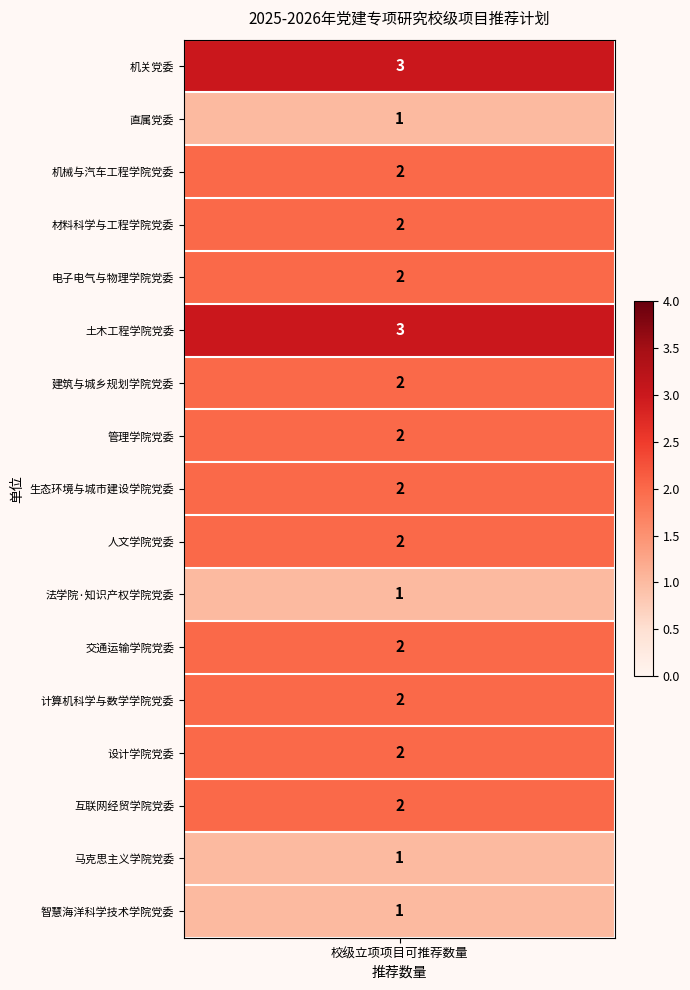

What is the difference between the maximum and second lowest values?

2